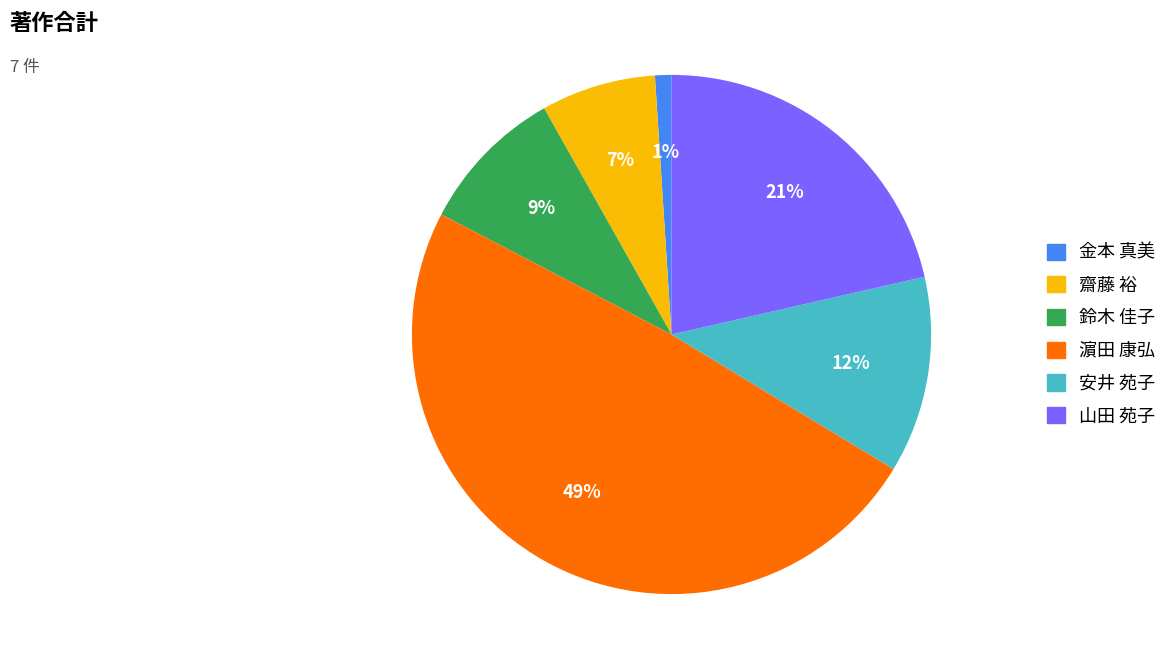

Does any single category account for the majority?

No